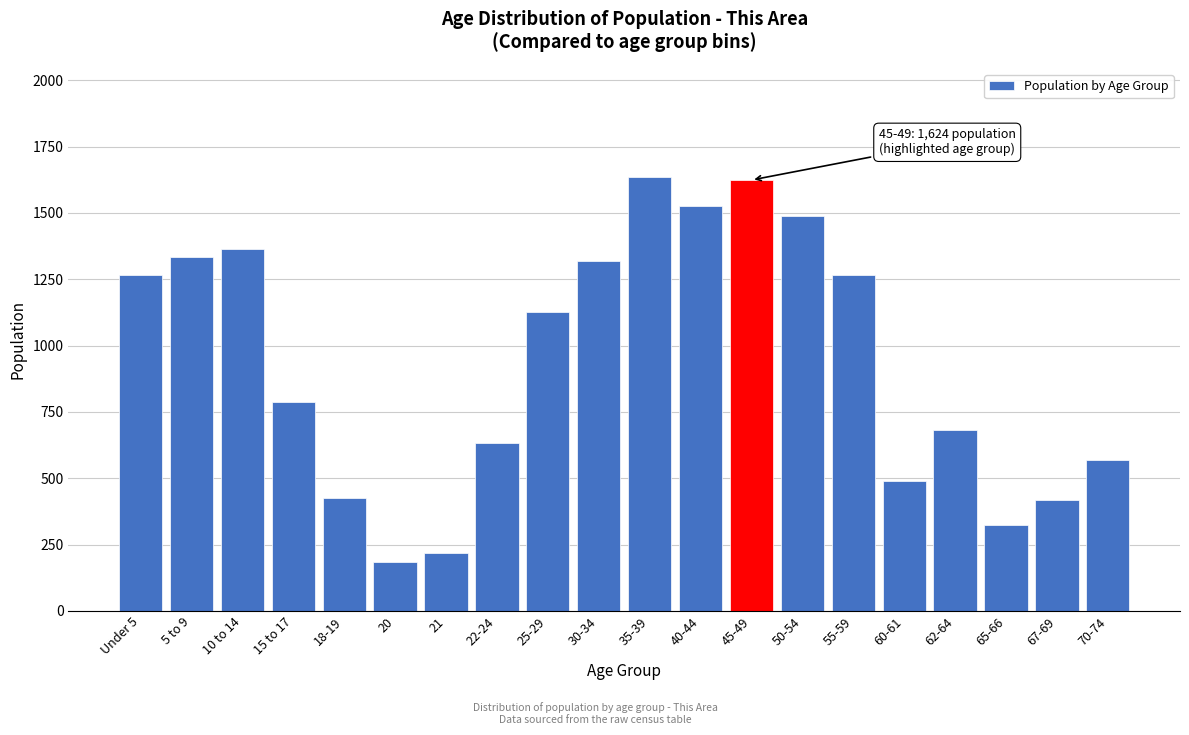

True or false: the data shows 909 at 62-64.

False